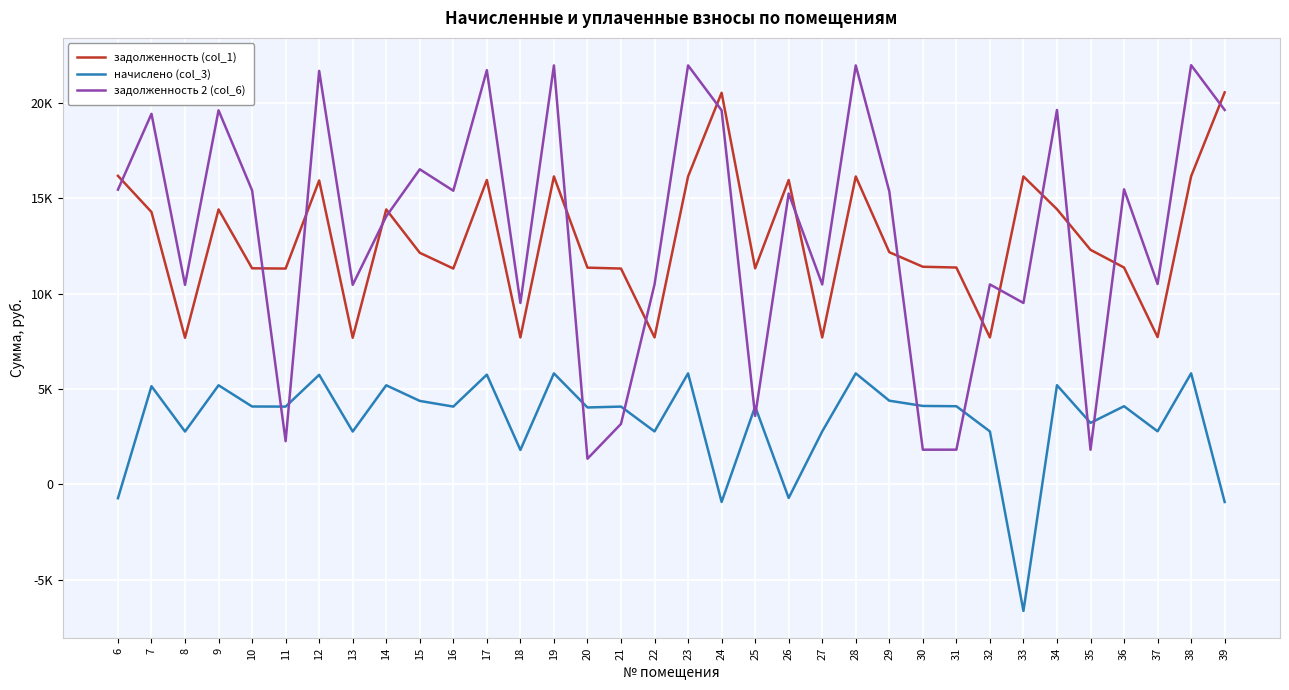

Reading right to left, transcribe all the data shown in this chart.

задолженность (col_1): 20563.2	16163.8	7726.8	11377.1	12306.0	14437.1	16154.5	7710.6	11377.1	11417.6	12181.9	16154.5	7710.6	15969.8	11336.7	20544.0	16154.5	7710.6	11323.2	11370.5	16154.5	7710.6	15969.8	11323.2	12149.5	14423.6	7694.3	15944.1	11323.2	11336.7	14423.6	7694.3	14288.8	16185.6
начислено (col_3): -921.1	5827.6	2785.8	4101.8	3228.0	5205.1	-6636.1	2779.9	4101.8	4116.4	4392.0	5824.3	2779.9	-710.9	4087.3	-920.2	5824.3	2779.9	4082.4	4036.8	5824.3	1807.9	5757.7	4082.4	4380.3	5200.2	2774.1	5748.4	4082.4	4087.3	5200.2	2774.1	5151.6	-725.0
задолженность 2 (col_6): 19642.1	21991.4	10512.5	15479.0	1818.7	19642.1	9518.5	10490.5	1823.0	1821.5	15373.9	21978.8	10490.5	15258.9	3590.2	19623.8	21978.8	10490.5	3175.2	1347.3	21978.8	9518.5	21727.5	15405.6	16529.8	14059.1	10468.4	21692.5	2268.0	15423.9	19623.8	10468.4	19440.4	15460.6